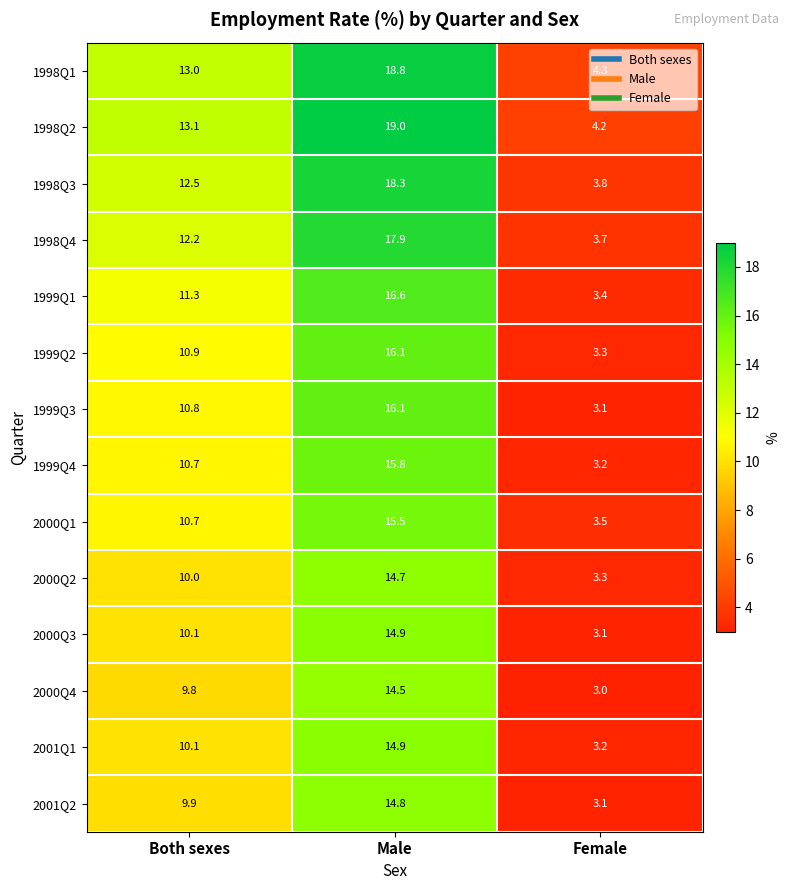

What is the total value across all series at Female?

48.2